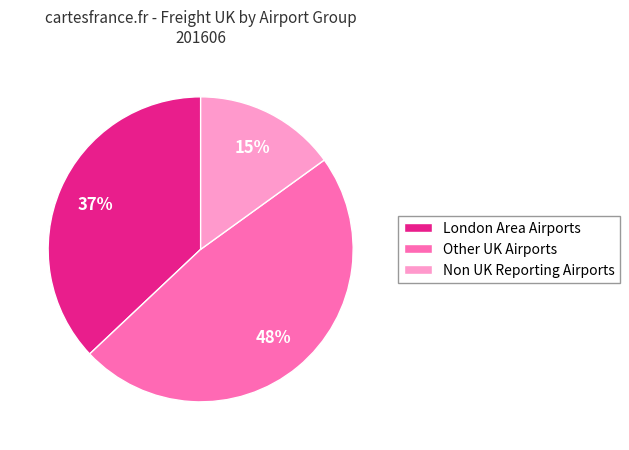

Is it true that London Area Airports is 45% of the pie?

False